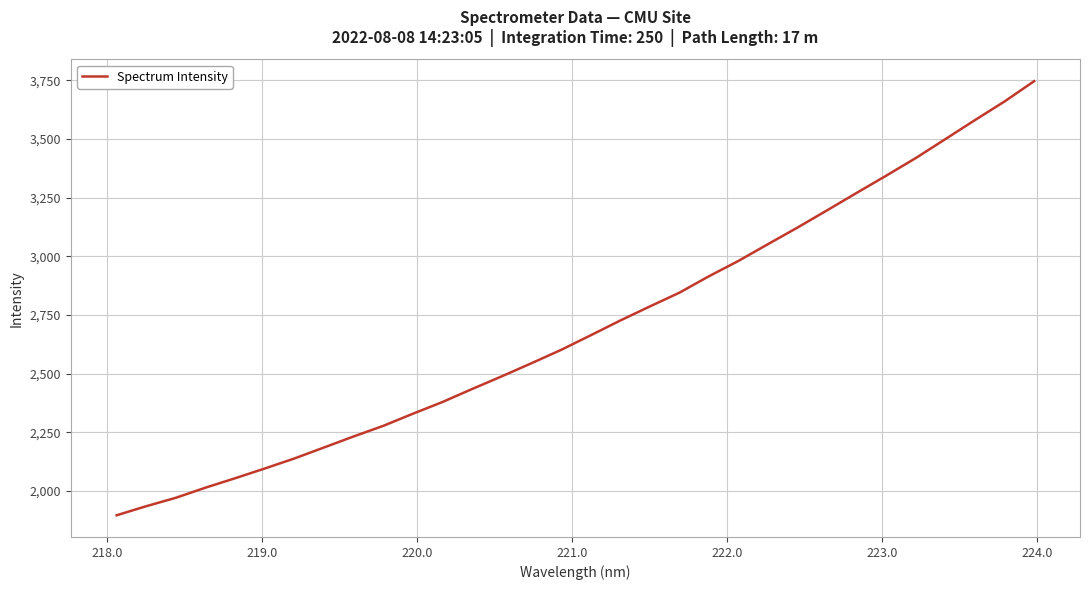

What is the minimum value shown in the chart?

1895.8